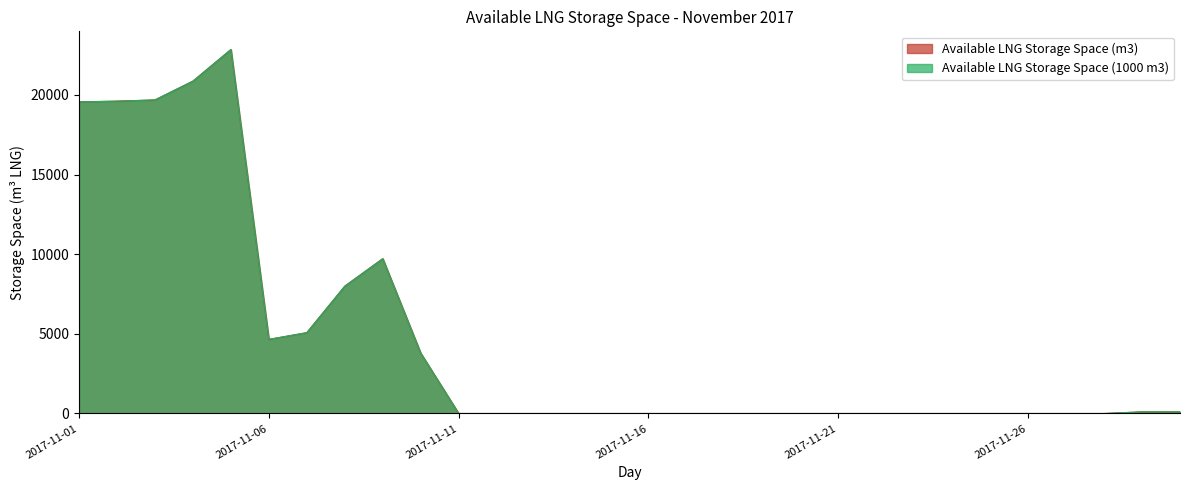

Reading left to right, what are all the values shown in this chart?

Available LNG Storage Space (m3): 2017-11-01=19559.0	2017-11-02=19605.0	2017-11-03=19682.0	2017-11-04=20863.0	2017-11-05=22846.0	2017-11-06=4653.0	2017-11-07=5074.0	2017-11-08=7993.0	2017-11-09=9718.0	2017-11-10=3790.0	2017-11-11=0.0	2017-11-12=0.0	2017-11-13=0.0	2017-11-14=0.0	2017-11-15=0.0	2017-11-16=0.0	2017-11-17=0.0	2017-11-18=0.0	2017-11-19=0.0	2017-11-20=0.0	2017-11-21=0.0	2017-11-22=0.0	2017-11-23=0.0	2017-11-24=0.0	2017-11-25=0.0	2017-11-26=0.0	2017-11-27=0.0	2017-11-28=0.0	2017-11-29=103.0	2017-11-30=103.0
Available LNG Storage Space (1000 m3): 2017-11-01=19559.7	2017-11-02=19605.8	2017-11-03=19682.7	2017-11-04=20863.7	2017-11-05=22845.9	2017-11-06=4653.0	2017-11-07=5074.0	2017-11-08=7993.5	2017-11-09=9718.6	2017-11-10=3790.1	2017-11-11=0.0	2017-11-12=0.0	2017-11-13=0.0	2017-11-14=0.0	2017-11-15=0.0	2017-11-16=0.0	2017-11-17=0.0	2017-11-18=0.0	2017-11-19=0.0	2017-11-20=0.0	2017-11-21=0.0	2017-11-22=0.0	2017-11-23=0.0	2017-11-24=0.0	2017-11-25=0.0	2017-11-26=0.0	2017-11-27=0.0	2017-11-28=0.0	2017-11-29=103.2	2017-11-30=103.2